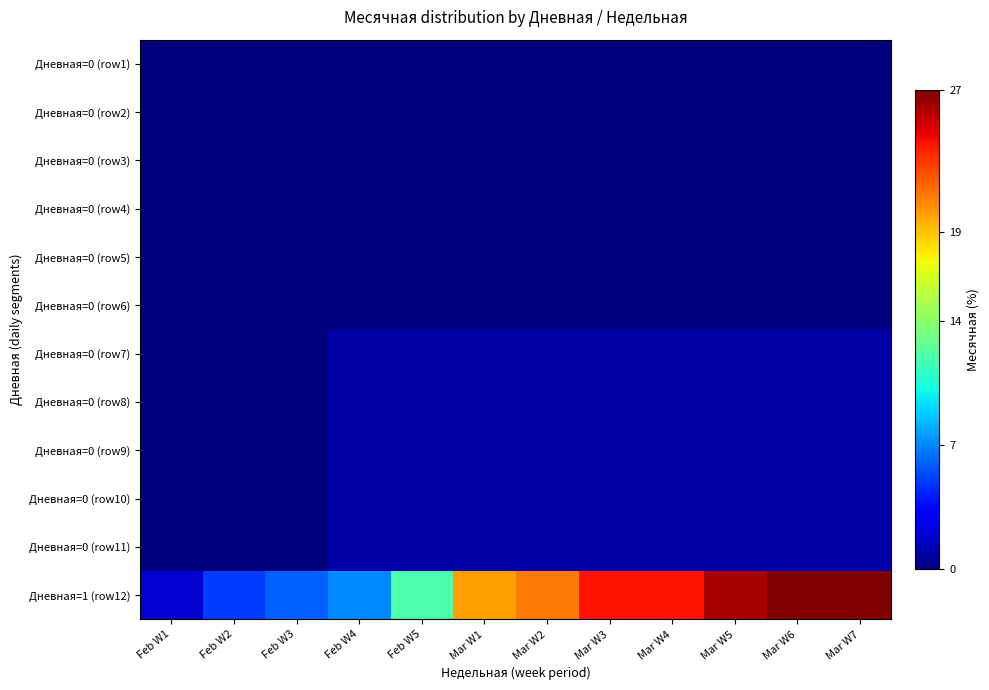

How many series are shown in this chart?

12